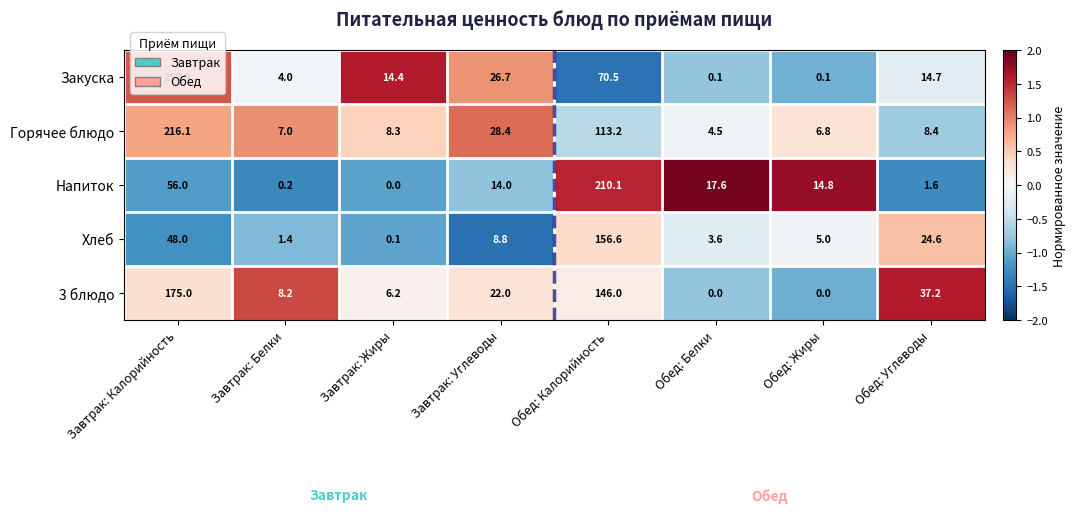

List the series in order of their peak value, highest first.

Закуска, Горячее блюдо, Напиток, 3 блюдо, Хлеб